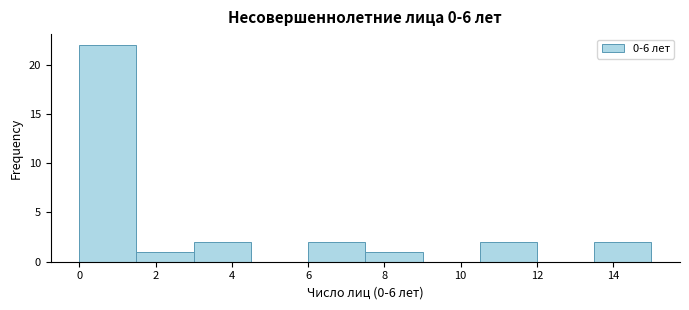

Reading left to right, transcribe this chart: for each bar, give the range it covers on the x-axis and its height. Neither the bar edges nor the heights are printed on the chart, so give them approximately, as read against the axes.

0.0 to 1.5: 22
1.5 to 3.0: 1
3.0 to 4.5: 2
4.5 to 6.0: 0
6.0 to 7.5: 2
7.5 to 9.0: 1
9.0 to 10.5: 0
10.5 to 12.0: 2
12.0 to 13.5: 0
13.5 to 15.0: 2